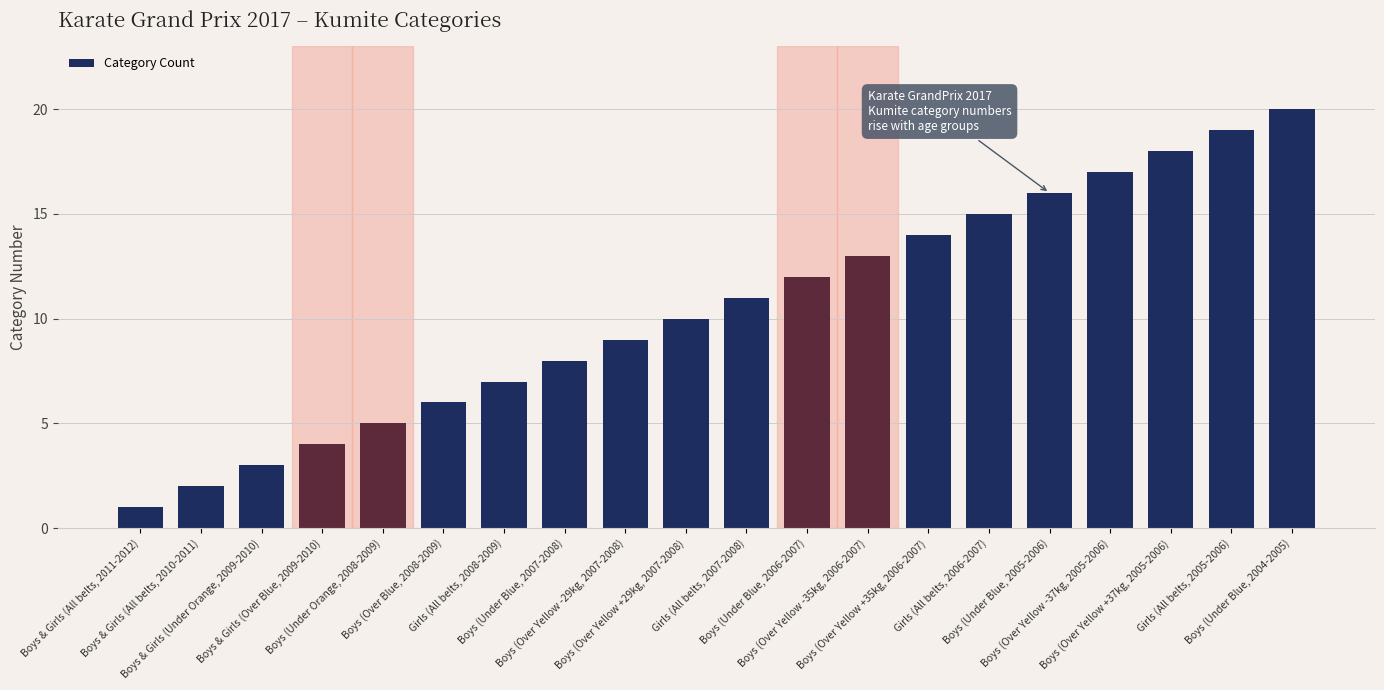

Between Boys (Over Yellow +35kg, 2006-2007) and Boys (Under Blue, 2005-2006), which is larger?

Boys (Under Blue, 2005-2006)